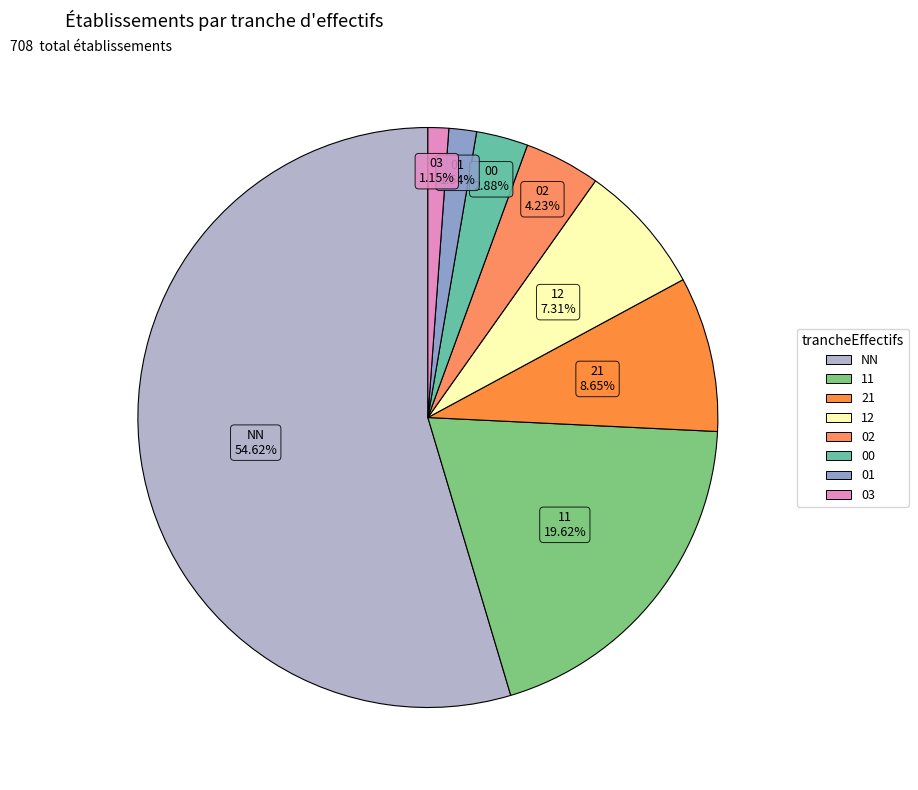

How many slices are in this pie chart?

8